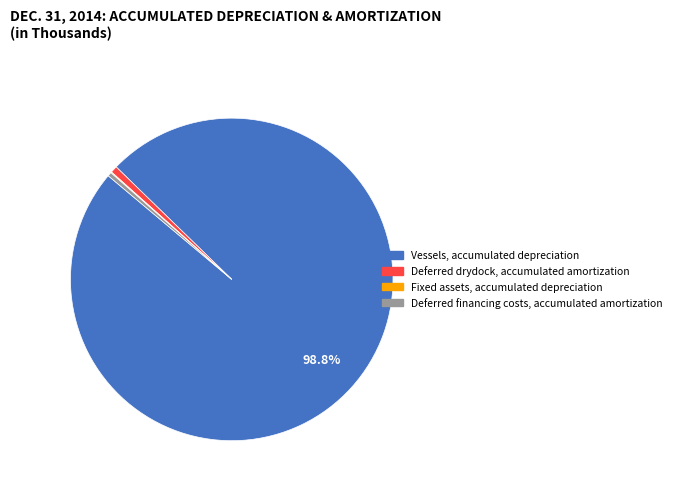

True or false: Deferred financing costs, accumulated amortization accounts for 0% of the total.

True